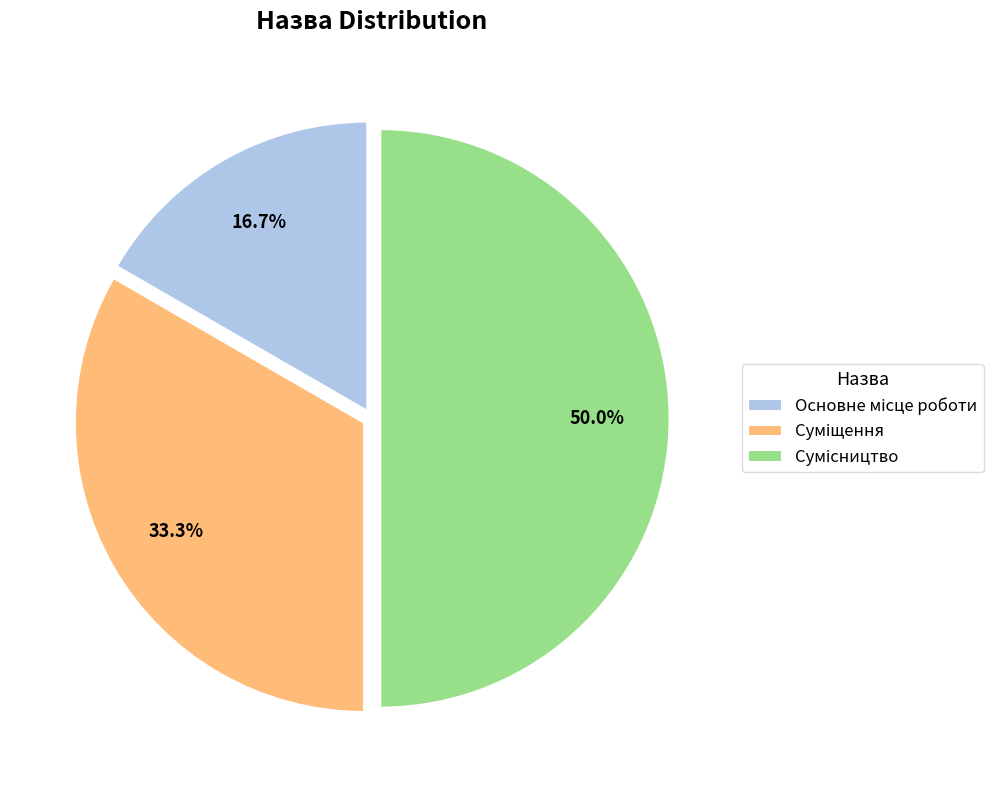

How many segments does this pie chart have?

3